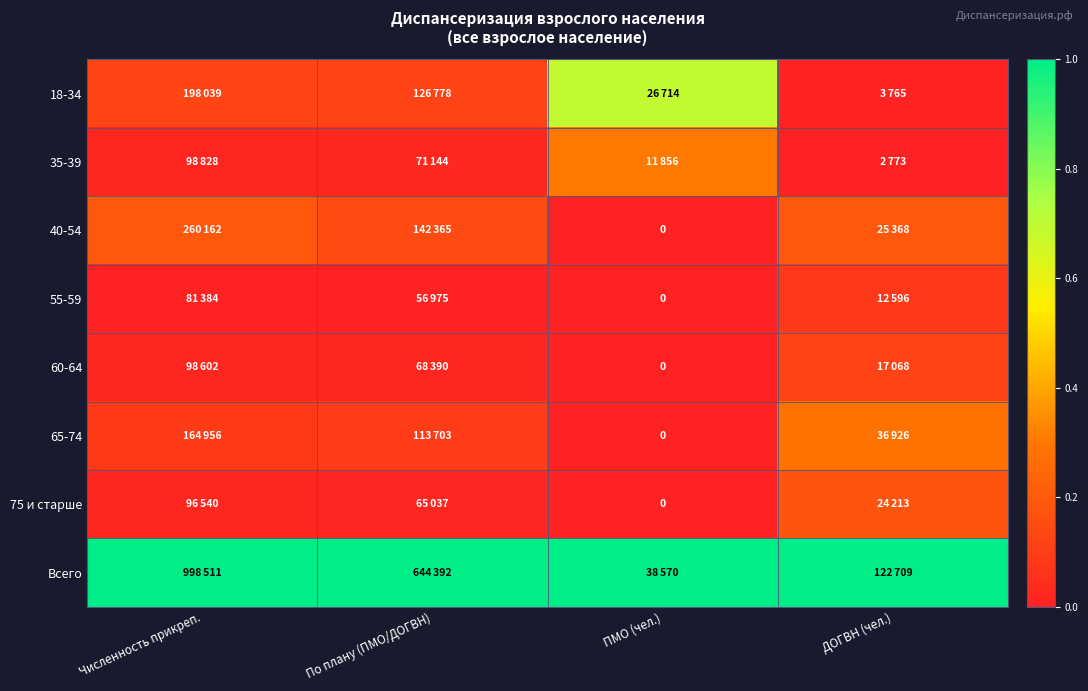

Is the value of 60-64 at По плану (ПМО/ДОГВН) greater than the value of Всего at ДОГВН (чел.)?

No